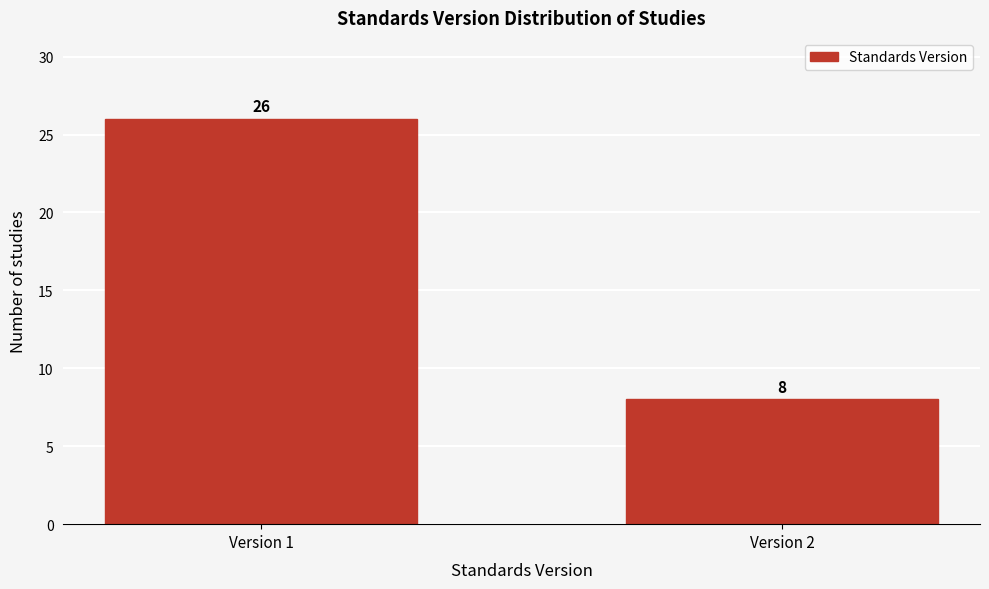

Reading right to left, what are all the values shown in this chart?

Version 2=8	Version 1=26